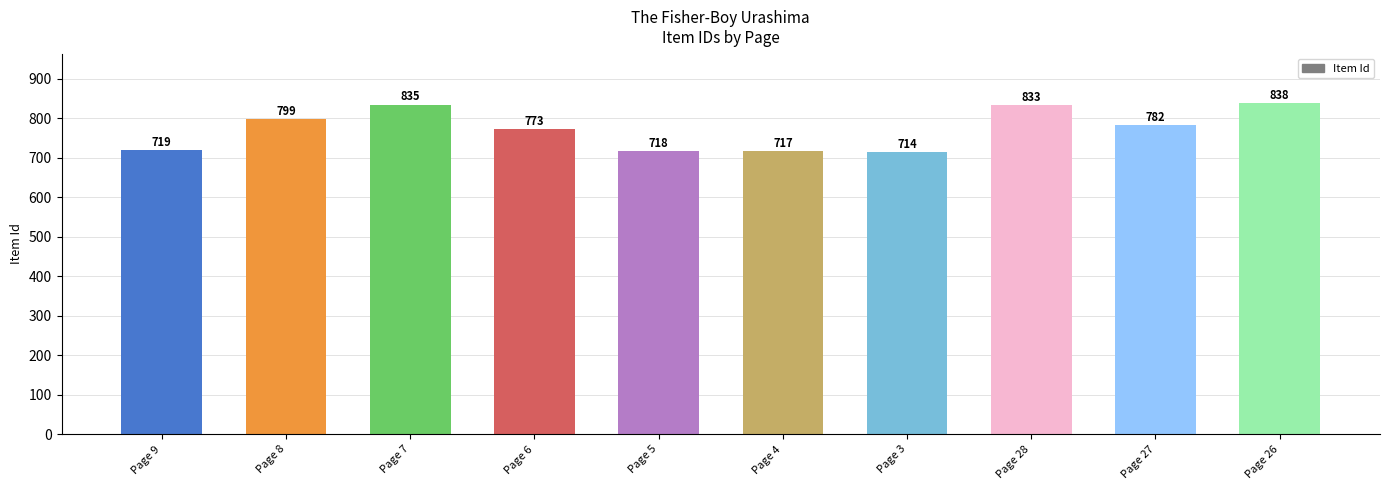

List the labels in order of value, largest first.

Page 26, Page 7, Page 28, Page 8, Page 27, Page 6, Page 9, Page 5, Page 4, Page 3